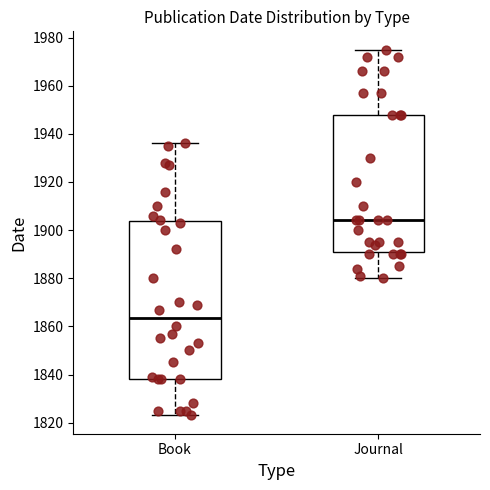

Reading left to right, transcribe this box plot: for each box, give where its median line is, the range the box spans, and where its two whiskers end, as read against the y-axis. The values are not printed on the chart, so give them approximately, as read against the axis.

Book: median 1864, box 1838 to 1904, whiskers 1824 to 1936
Journal: median 1904, box 1892 to 1948, whiskers 1880 to 1976